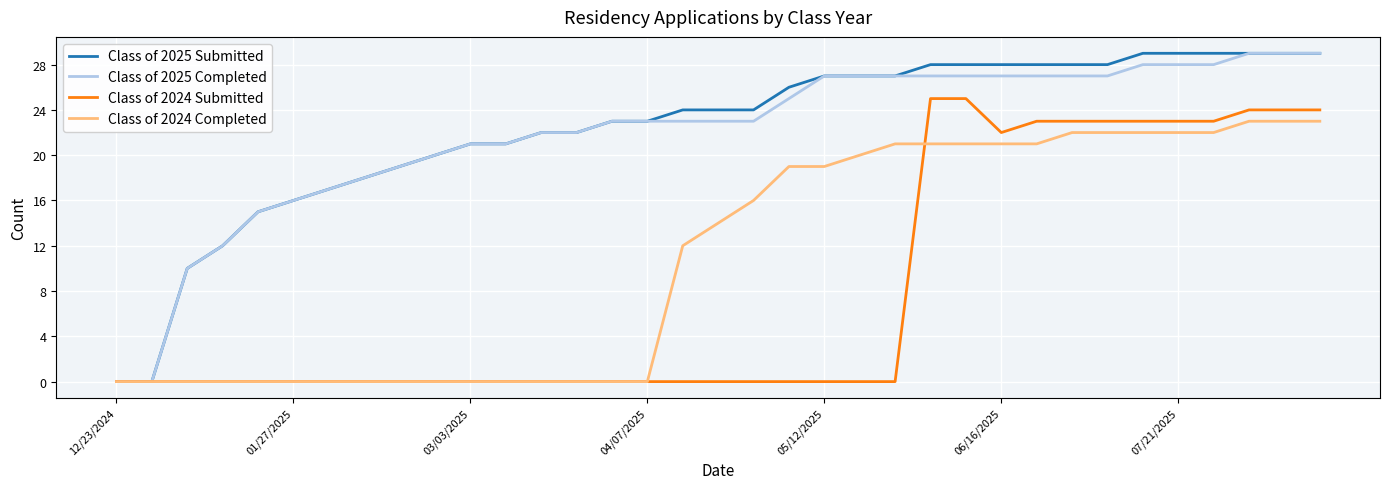

What is the highest value of the Class of 2025 Submitted series?

29